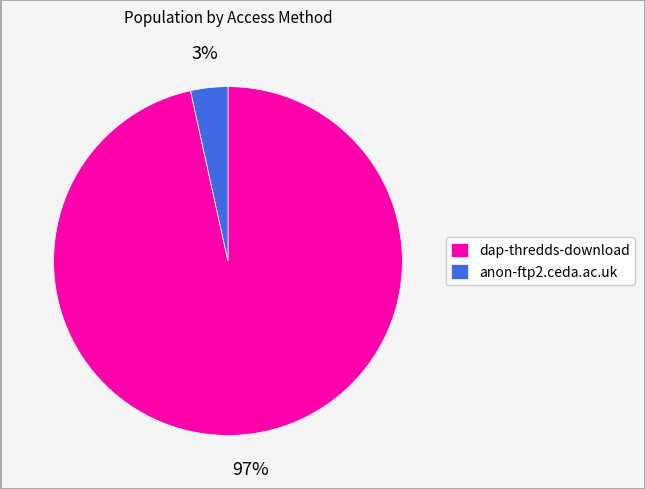

To the nearest percent, what is the combined percentage of anon-ftp2.ceda.ac.uk and dap-thredds-download?

100%